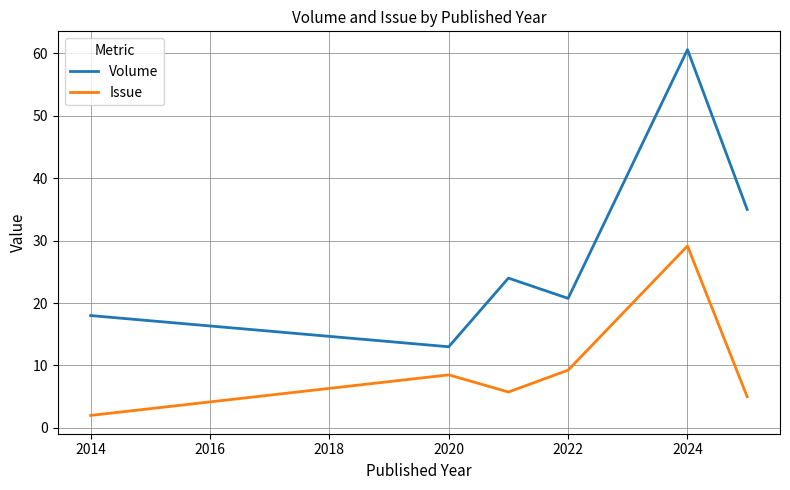

Rank the series by their average value, from highest to lowest.

Volume, Issue